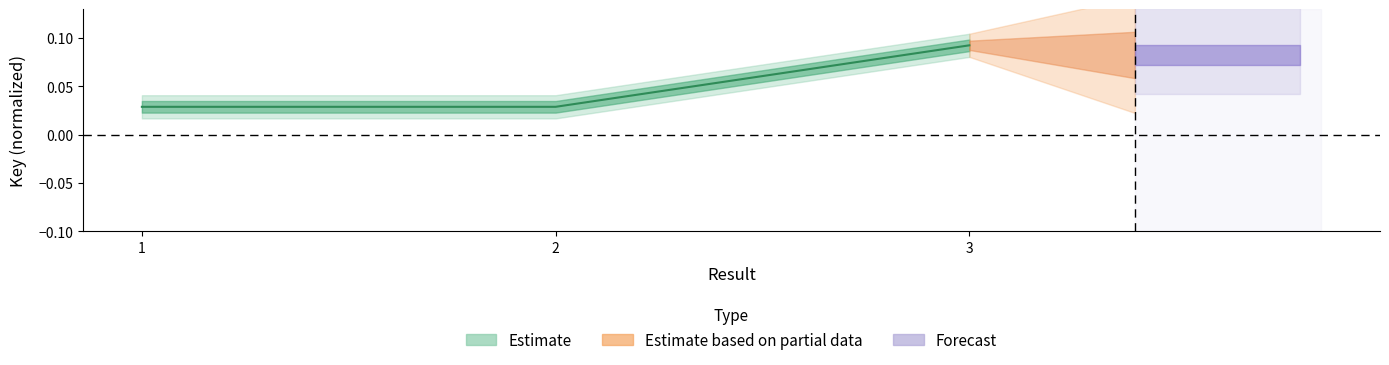

The value at 3 is 0.0. True or false?

False